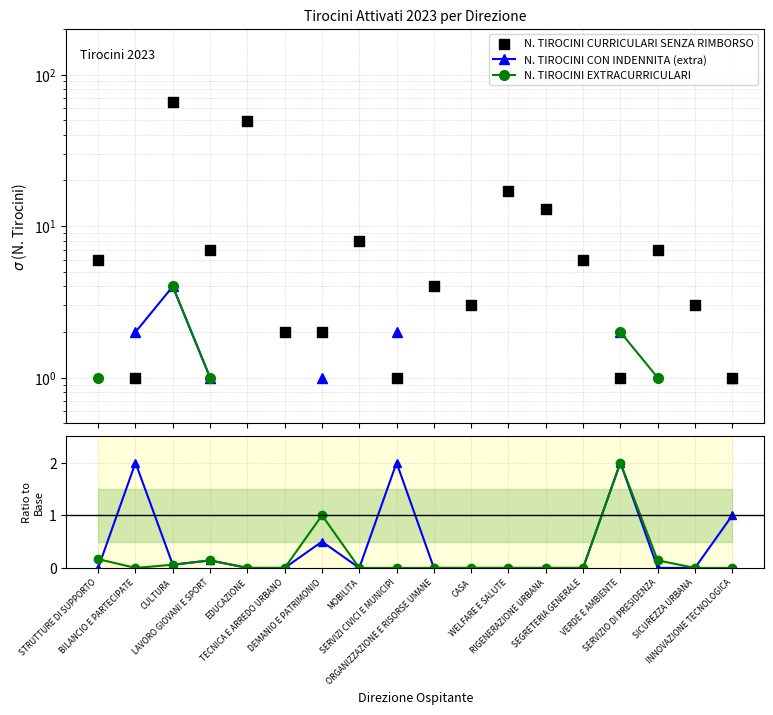

What is the total value across all series at CASA?

3.0